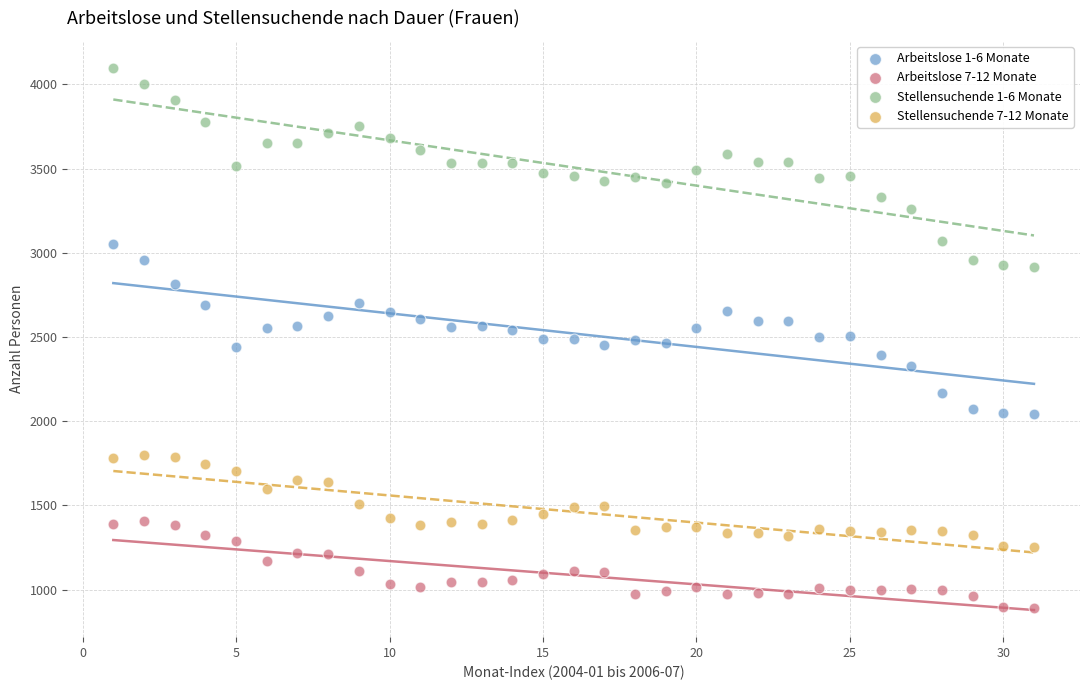

Which series contains the highest Y value?

Stellensuchende 1-6 Monate